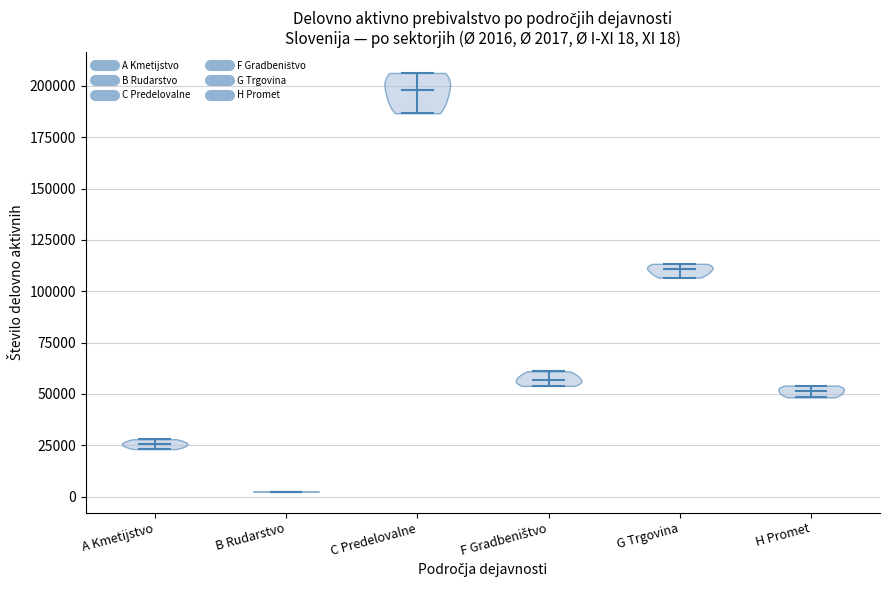

Which violin has the lowest median line?

B Rudarstvo